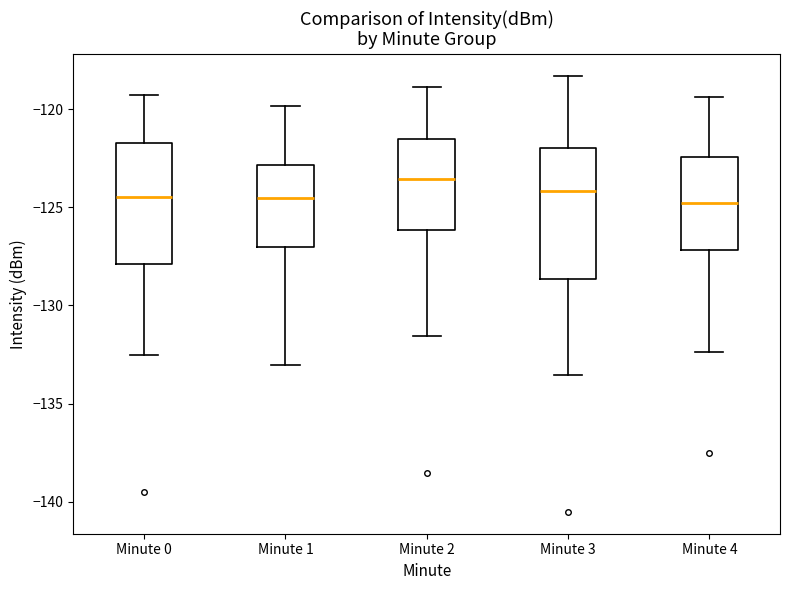

Reading left to right, read every box against the y-axis: the position of its median line, the range the box covers, and the ends of its whiskers. The values are not printed on the chart, so give them approximately, as read against the axis.

Minute 0: median -124.5, box -128.0 to -121.5, whiskers -132.5 to -119.5
Minute 1: median -124.5, box -127.0 to -123.0, whiskers -133.0 to -120.0
Minute 2: median -123.5, box -126.0 to -121.5, whiskers -131.5 to -119.0
Minute 3: median -124.0, box -128.5 to -122.0, whiskers -133.5 to -118.5
Minute 4: median -125.0, box -127.0 to -122.5, whiskers -132.5 to -119.5